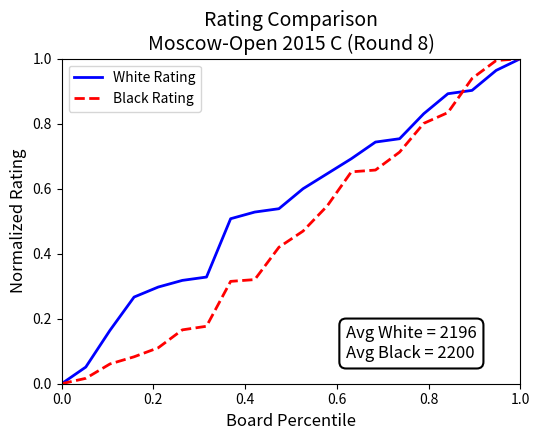

Rank the series by their average value, from highest to lowest.

White Rating, Black Rating